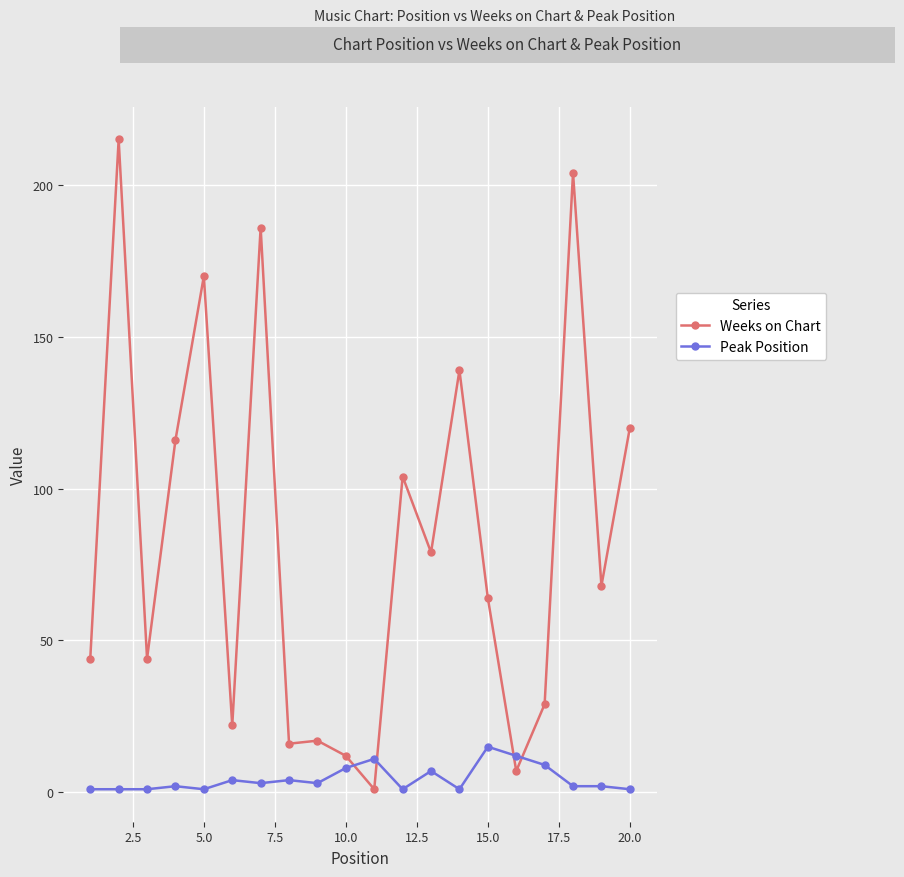

What is the maximum value shown in the chart?

215